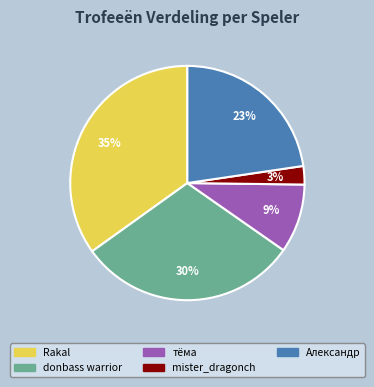

To the nearest percent, what percentage of the pie is donbass warrior?

30%